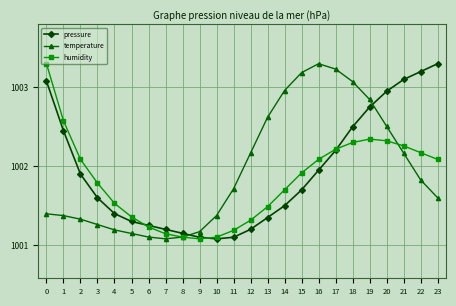

Is the value of pressure at 12 greater than the value of temperature at 18?

No